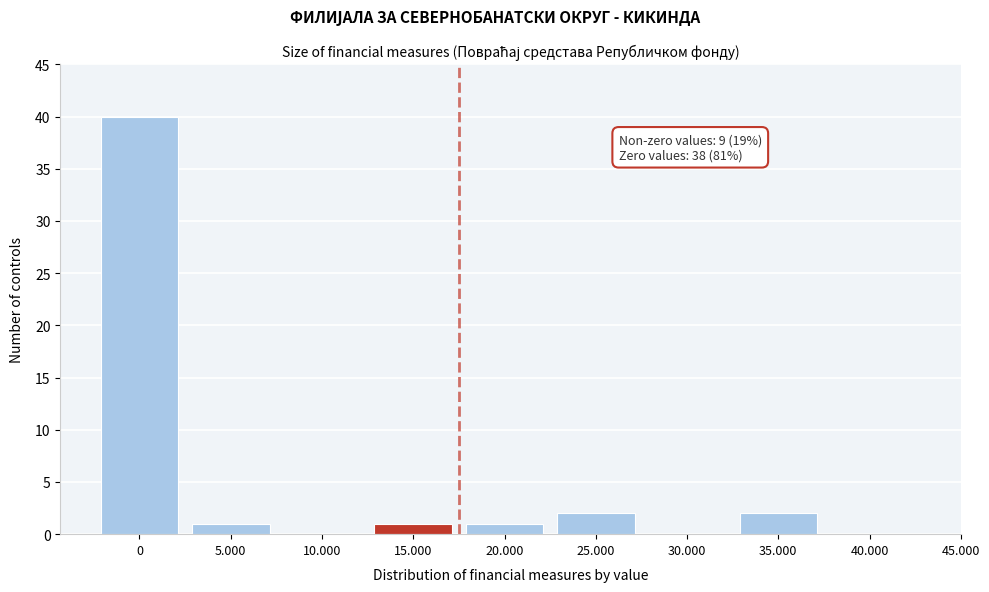

Reading right to left, list all the values displayed in this chart.

40.000=0	35.000=2	30.000=0	25.000=2	20.000=1	15.000=1	10.000=0	5.000=1	0=40